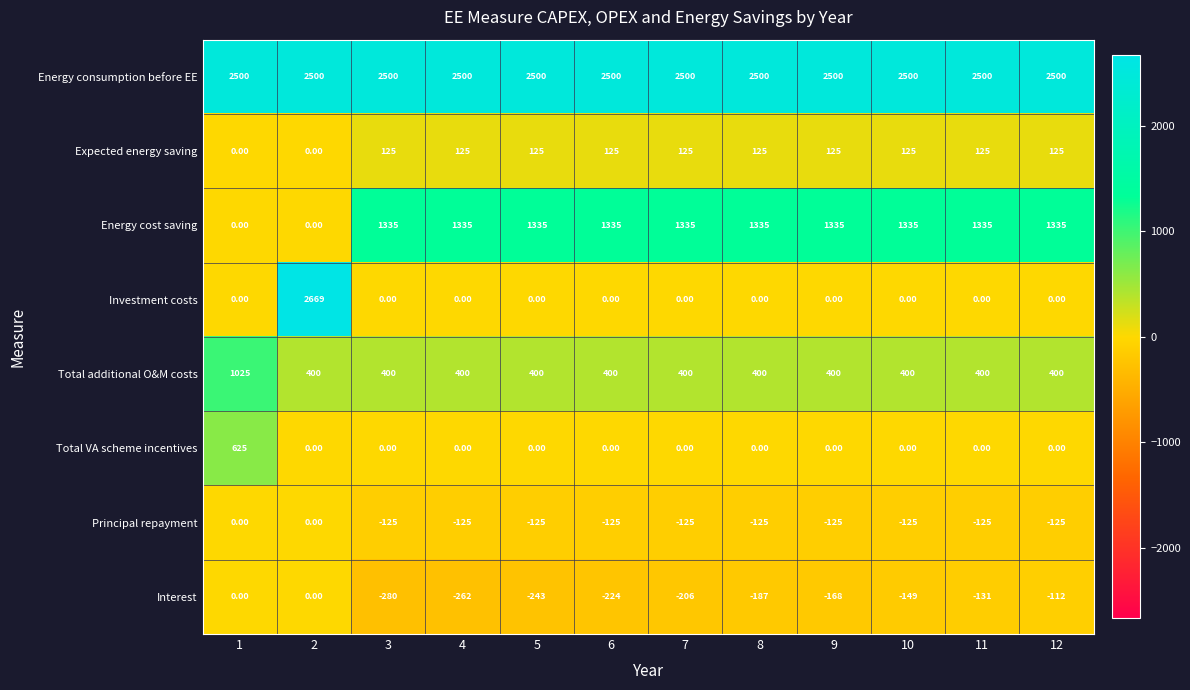

At how many categories does at least one series exceed 802?

12